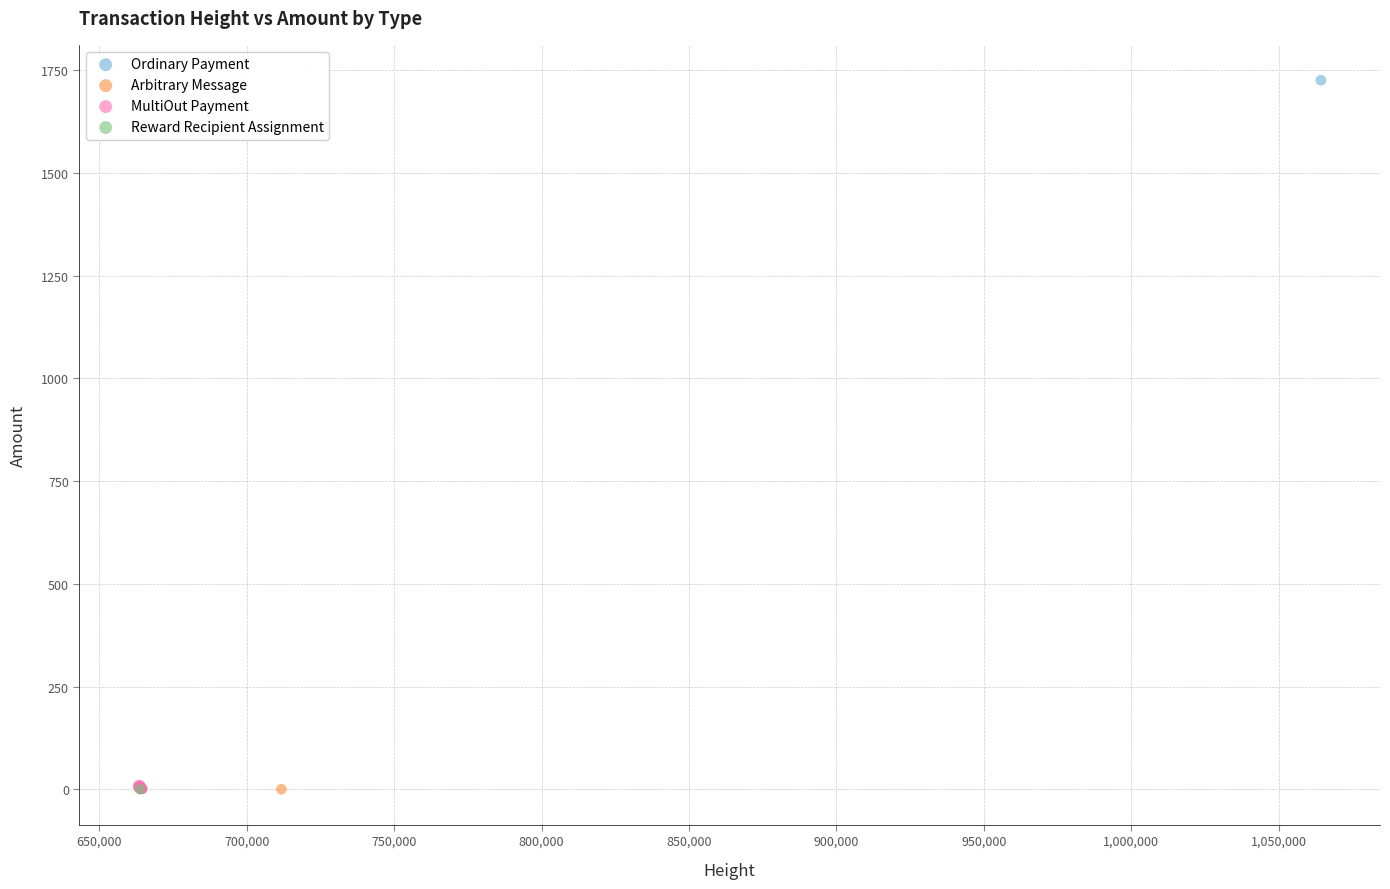

What are all the series names shown in the legend?

Ordinary Payment, Arbitrary Message, MultiOut Payment, Reward Recipient Assignment